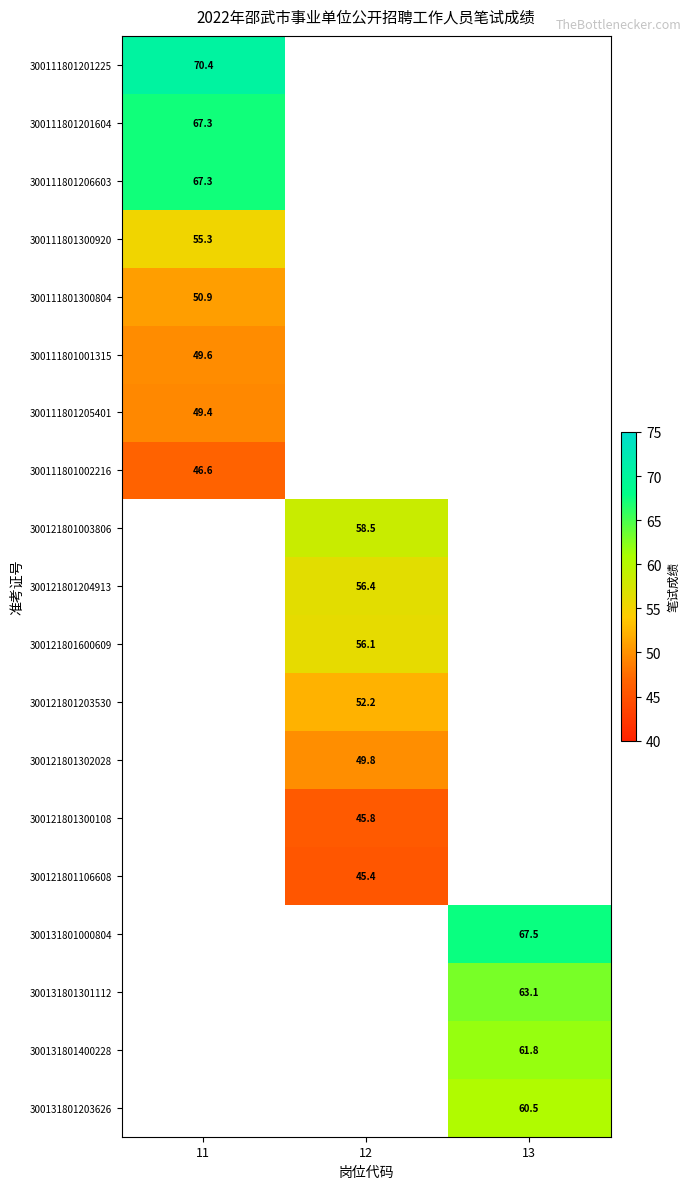

The 300111801300804 series shows 90.6 at 11. True or false?

False